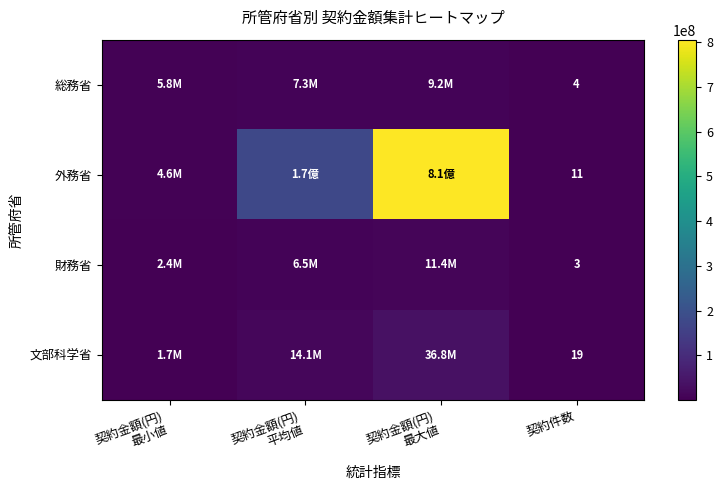

At which category is the sum across all series the highest?

契約金額(円)
最大値